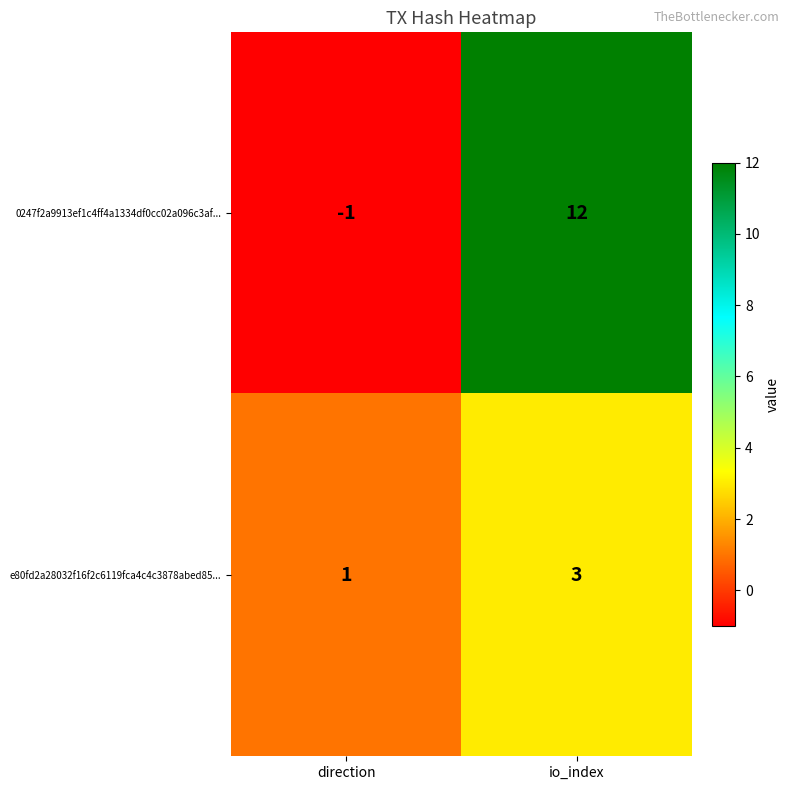

At which category is the sum across all series the highest?

io_index